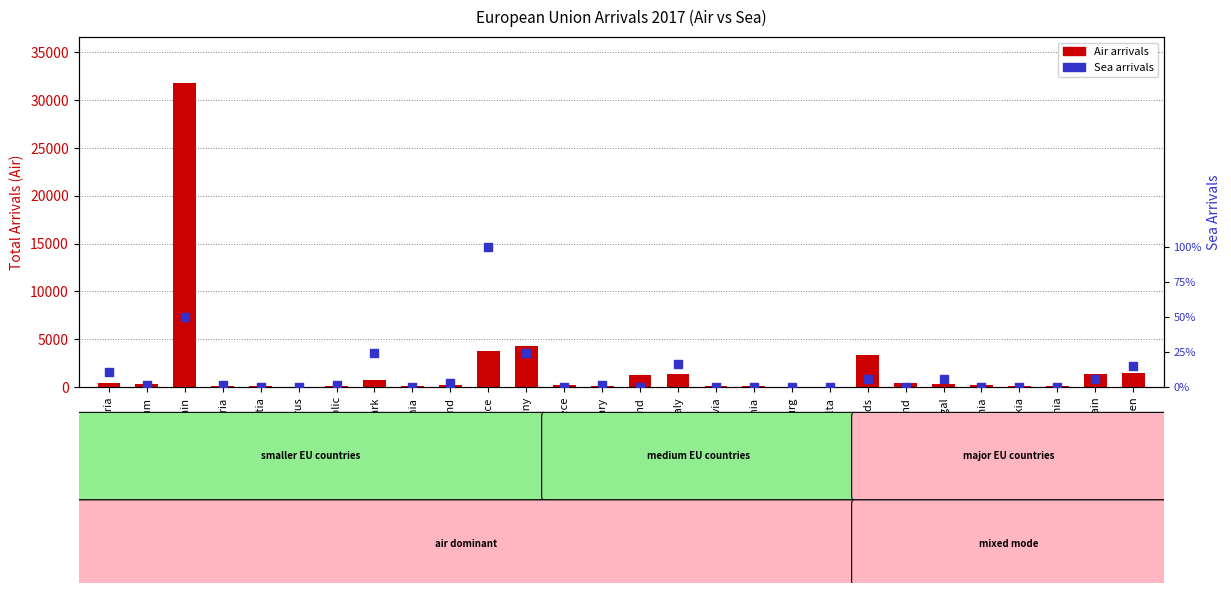

At how many categories does at least one series exceed 6806?

1